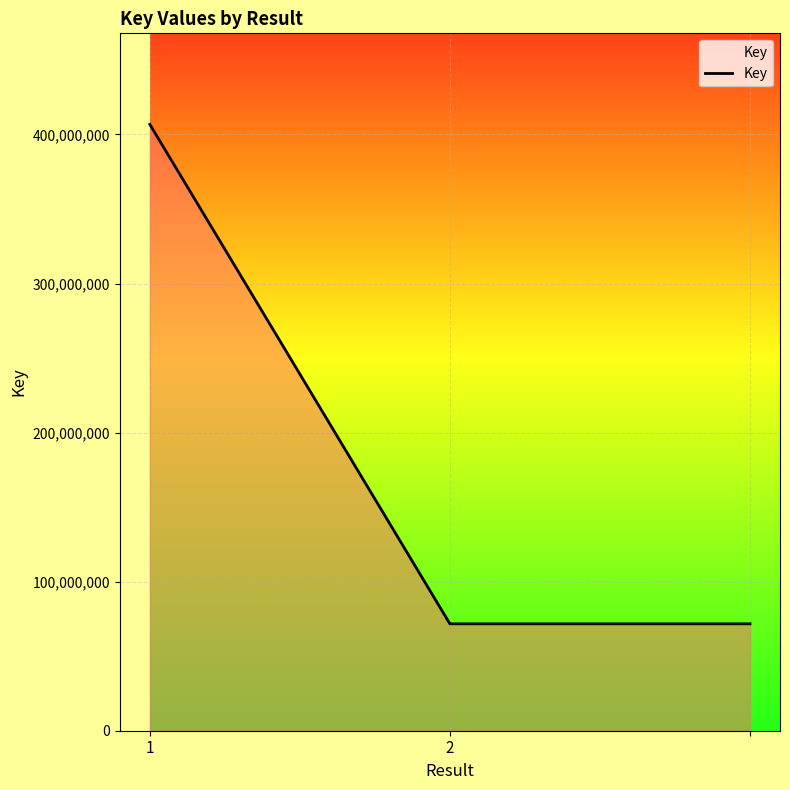

How many values exceed 71721965?

1